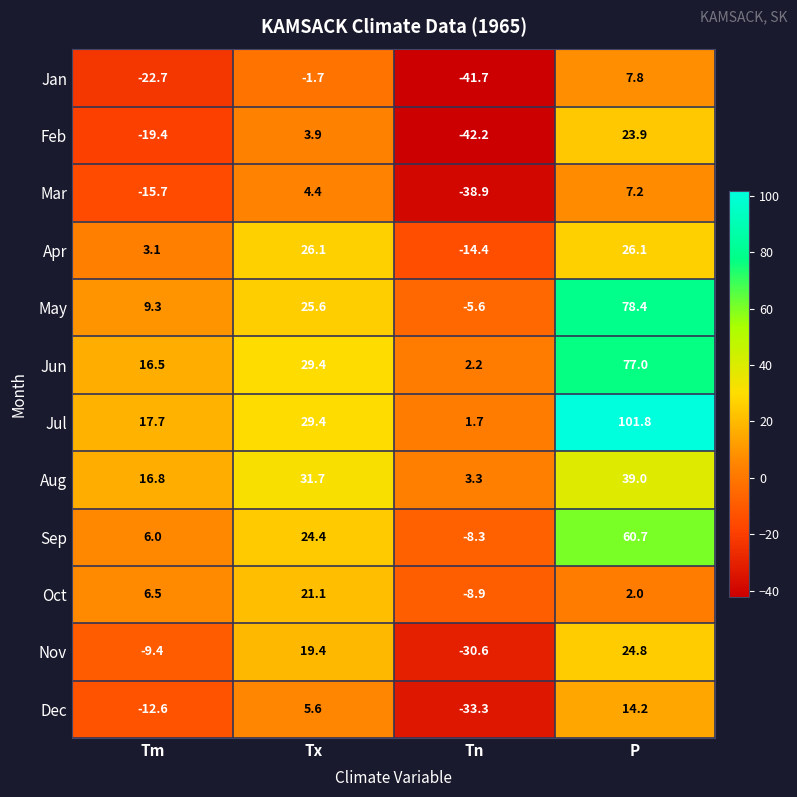

What is the difference between the highest and lowest values at Tm?

40.4